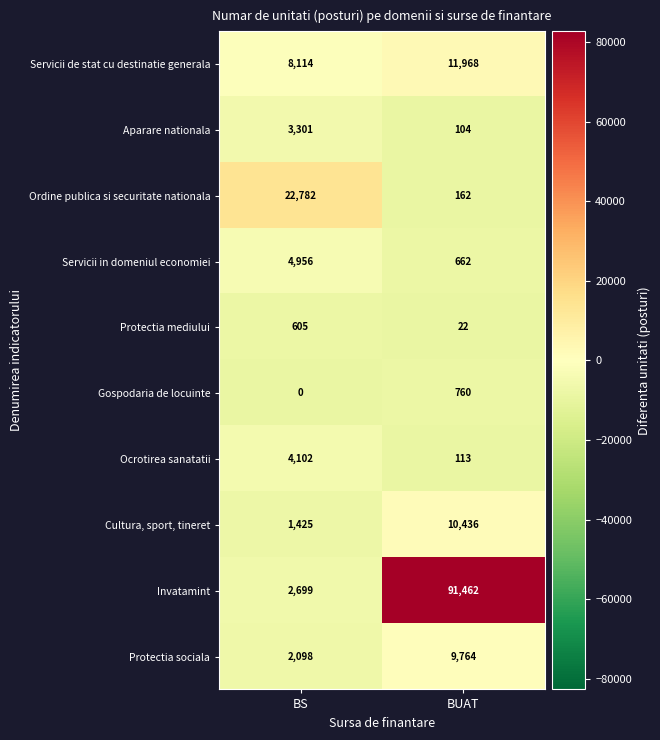

What is the sum of the Ocrotirea sanatatii values at BS and BUAT?

4215